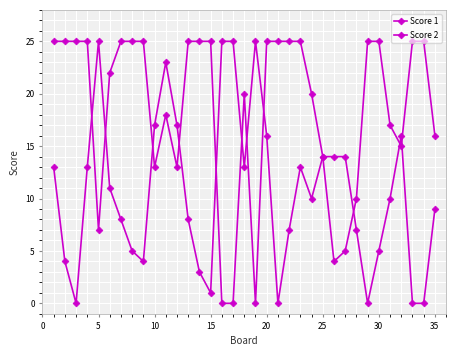

Reading left to right, transcribe all the data shown in this chart.

Score 1: 25	25	25	25	7	22	25	25	25	13	18	13	25	25	25	0	0	20	0	25	25	25	25	20	14	4	5	10	25	25	17	15	25	25	16
Score 2: 13	4	0	13	25	11	8	5	4	17	23	17	8	3	1	25	25	13	25	16	0	7	13	10	14	14	14	7	0	5	10	16	0	0	9